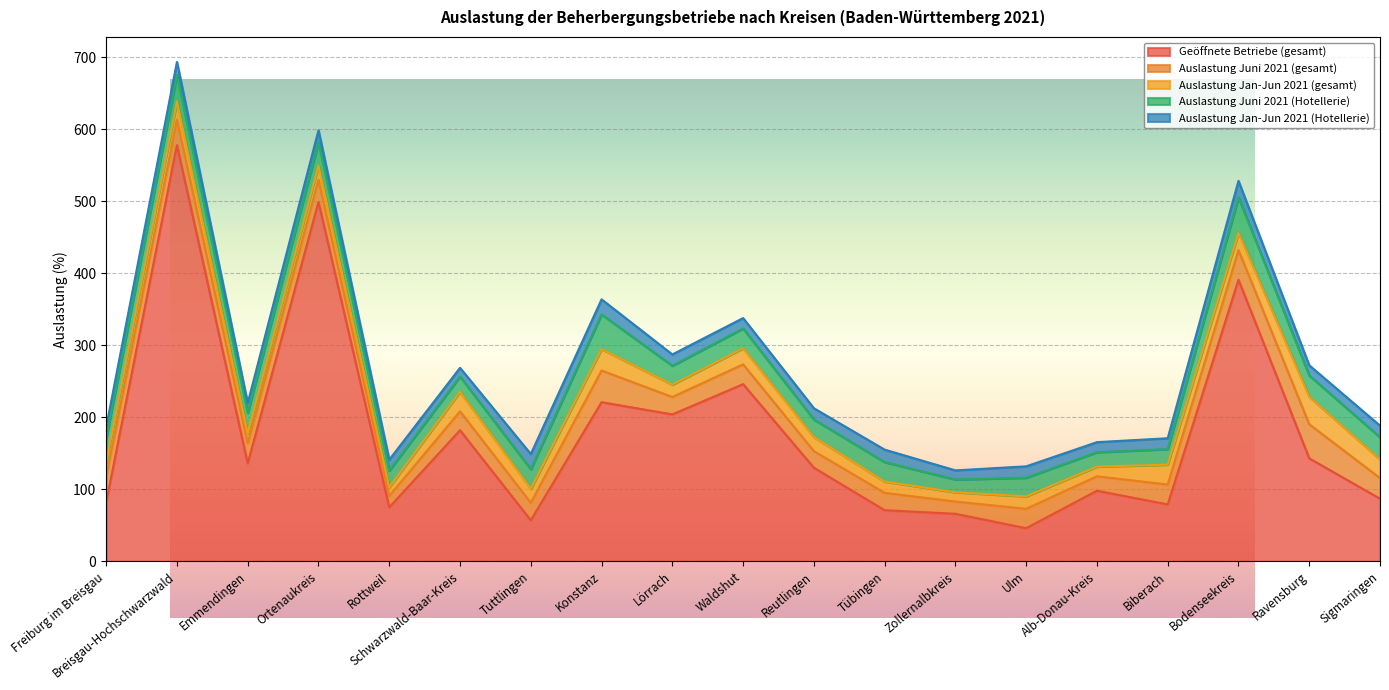

What is the difference between the second highest and minimum values in the Geöffnete Betriebe (gesamt) series?

453.0